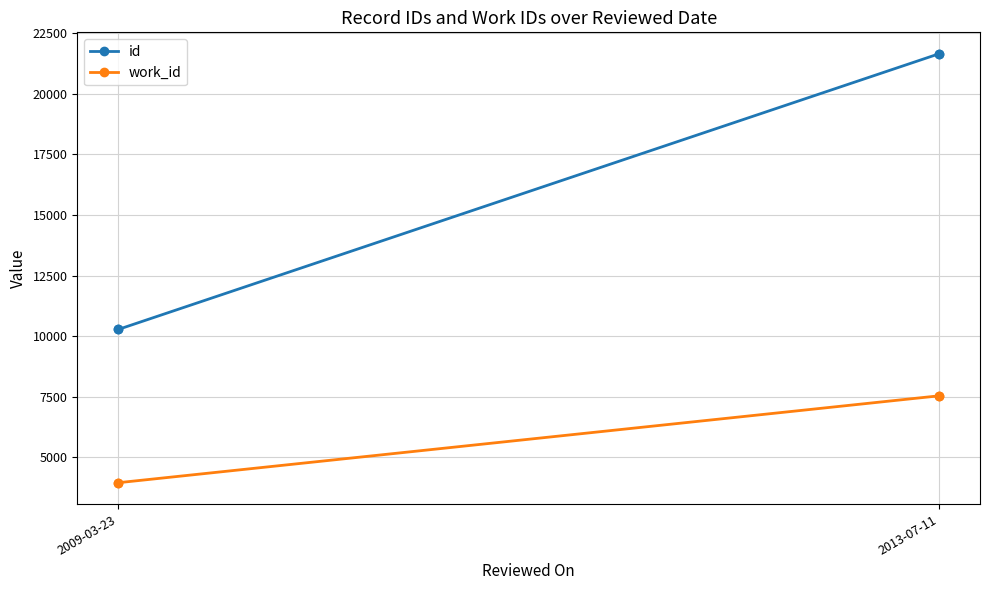

True or false: id and work_id intersect in this chart.

False